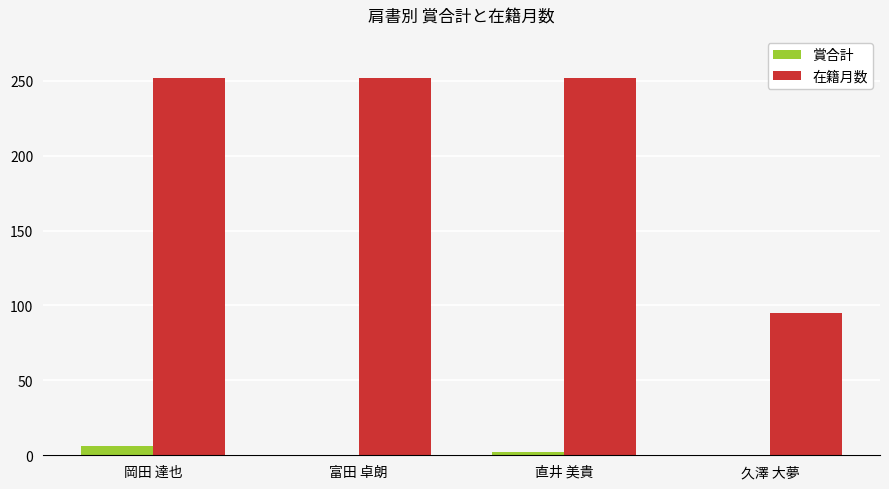

Is the value of 賞合計 at 岡田 達也 greater than the value of 在籍月数 at 久澤 大夢?

No